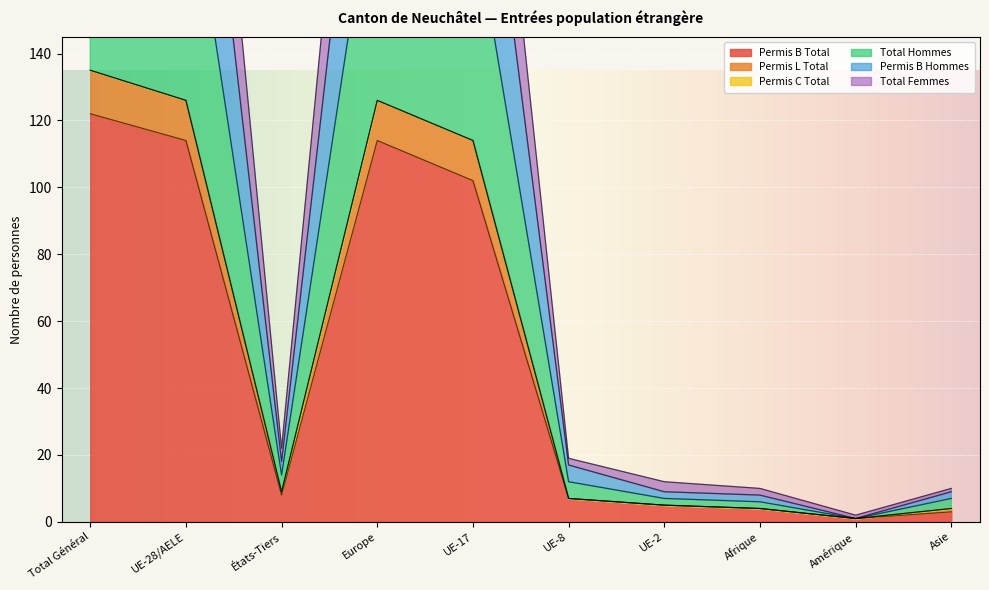

How many data points does each series have?

10